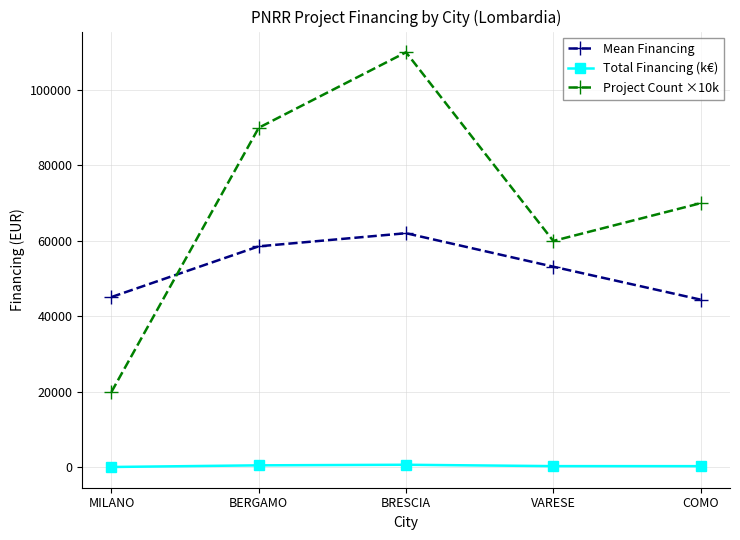

Which category has the highest value in the Project Count ×10k series?

BRESCIA